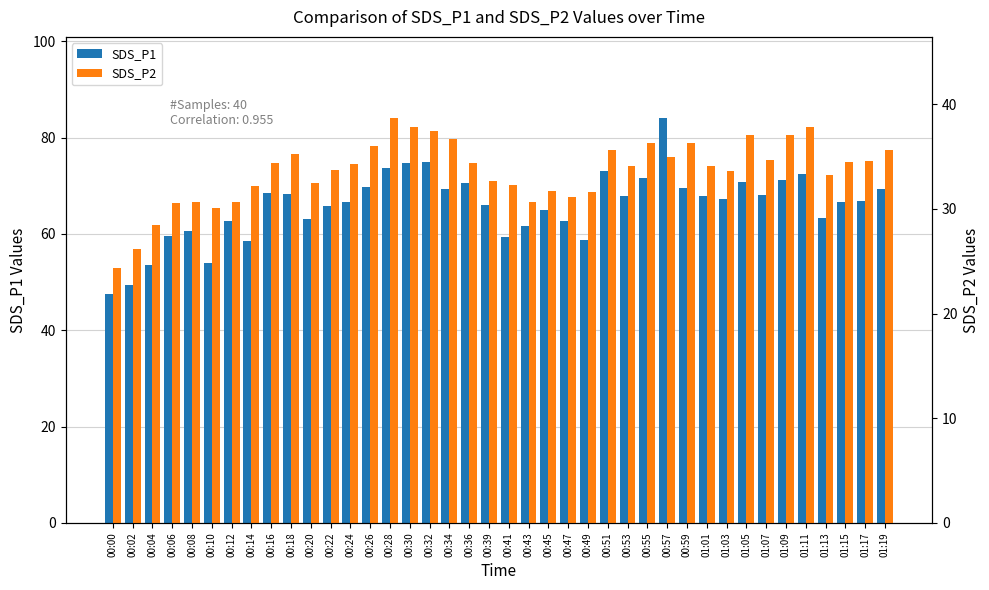

What is the approximate value of SDS_P1 at 00:10?

54.0